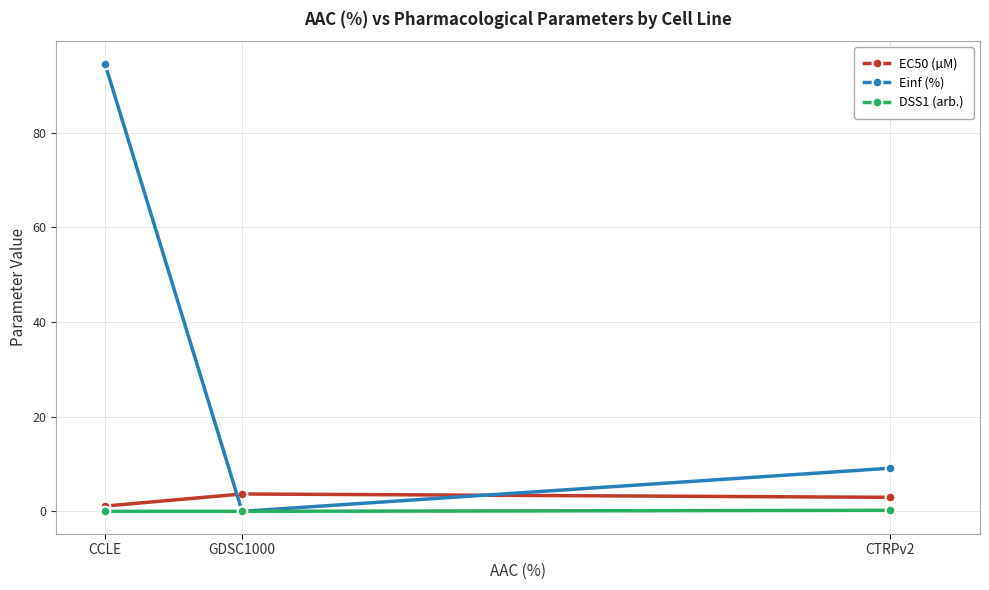

What are all the series names shown in the legend?

EC50 (µM), Einf (%), DSS1 (arb.)